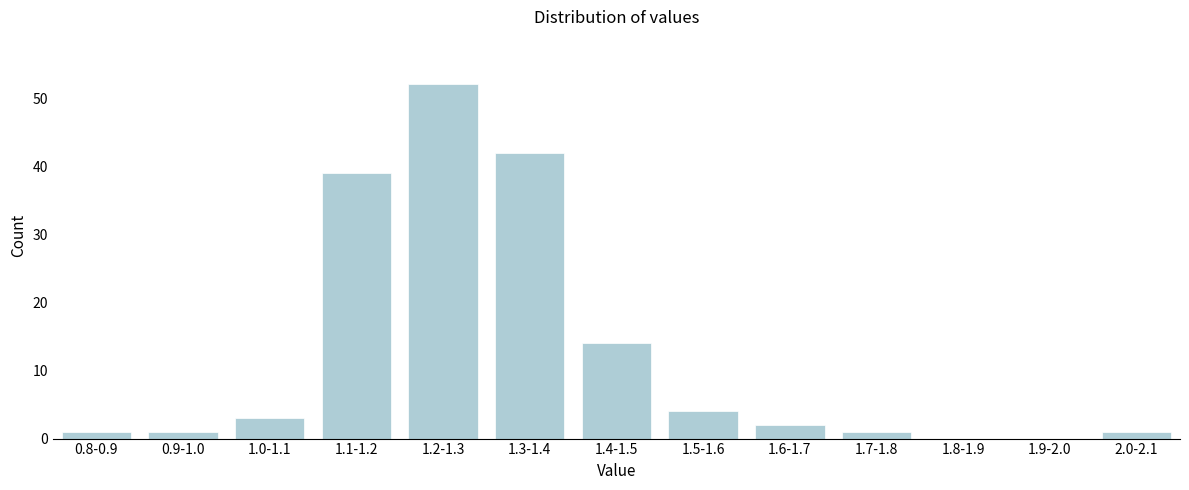

Reading left to right, transcribe all the data shown in this chart.

0.8-0.9=1	0.9-1.0=1	1.0-1.1=3	1.1-1.2=39	1.2-1.3=52	1.3-1.4=42	1.4-1.5=14	1.5-1.6=4	1.6-1.7=2	1.7-1.8=1	1.8-1.9=0	1.9-2.0=0	2.0-2.1=1